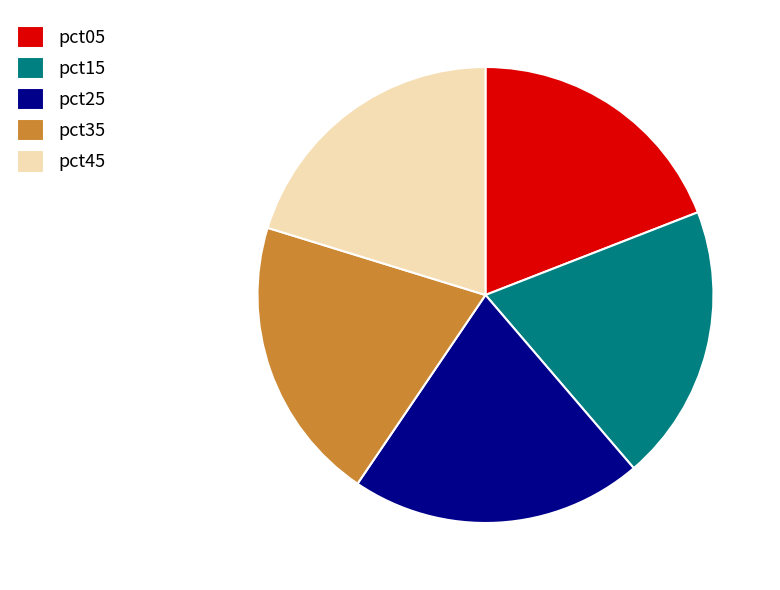

Is the sum of pct35 and pct45 greater than half?

No